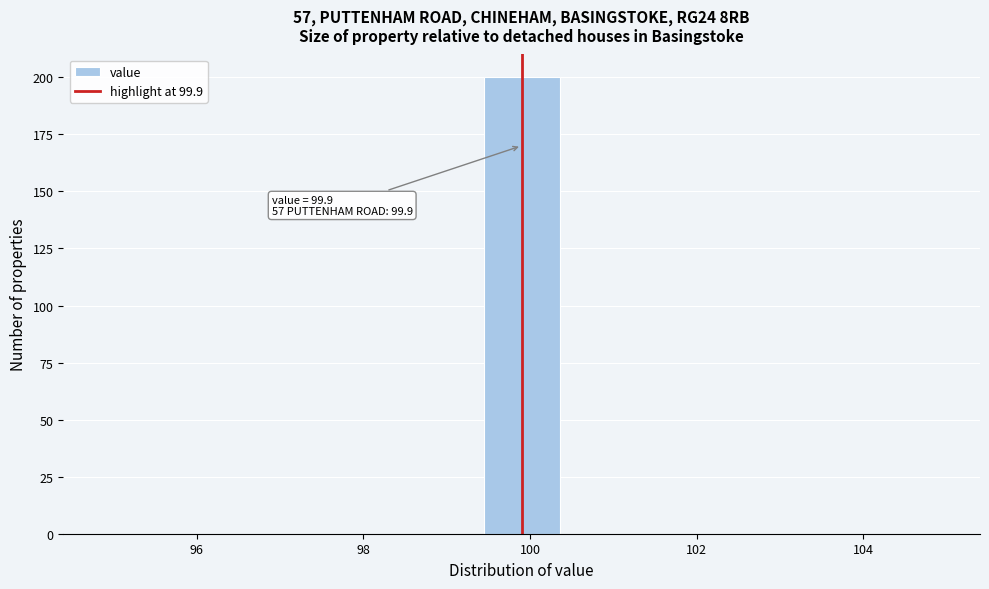

Which range on the x-axis has the tallest bar?

99.4 to 100.4